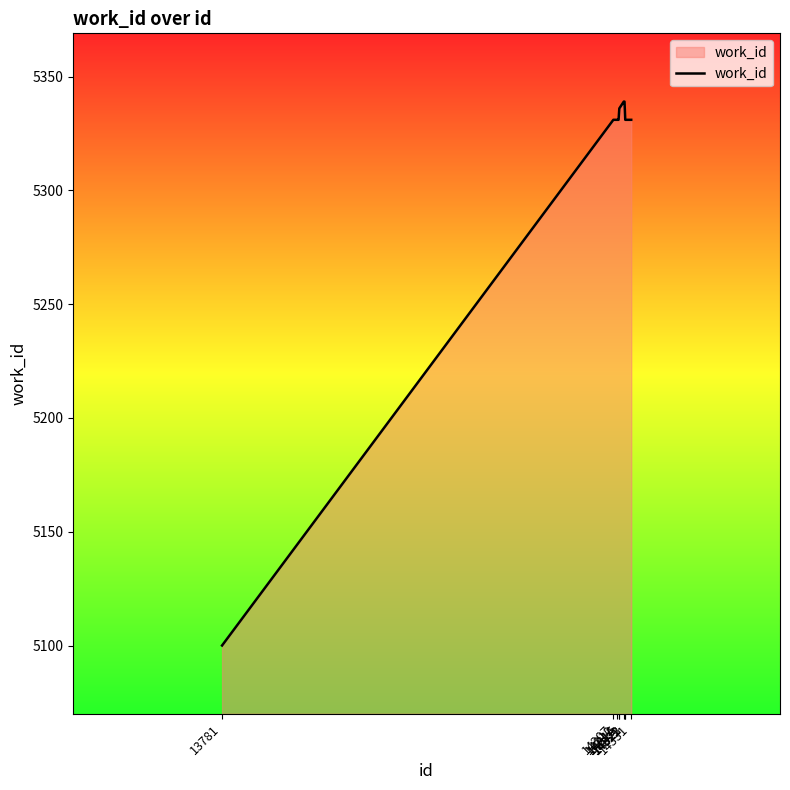

At which category does the chart reach its minimum across all series?

13781